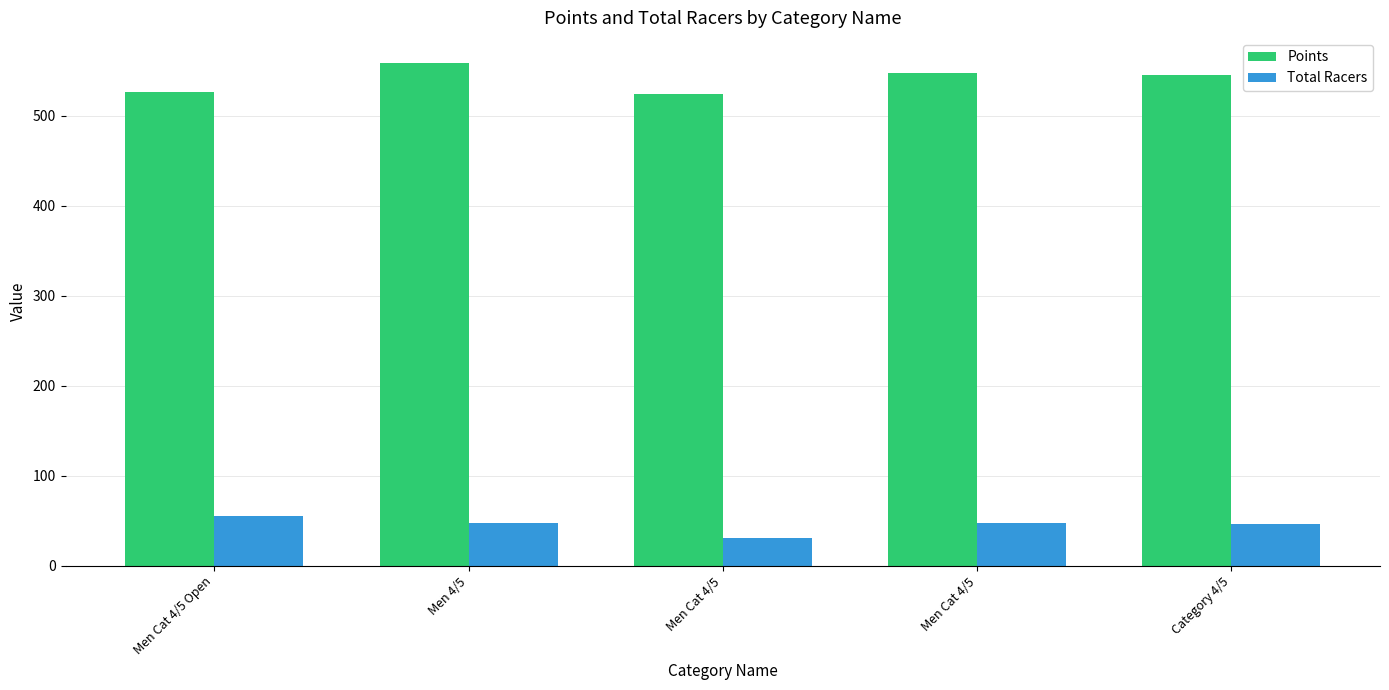

List the series in order of their peak value, lowest first.

Total Racers, Points